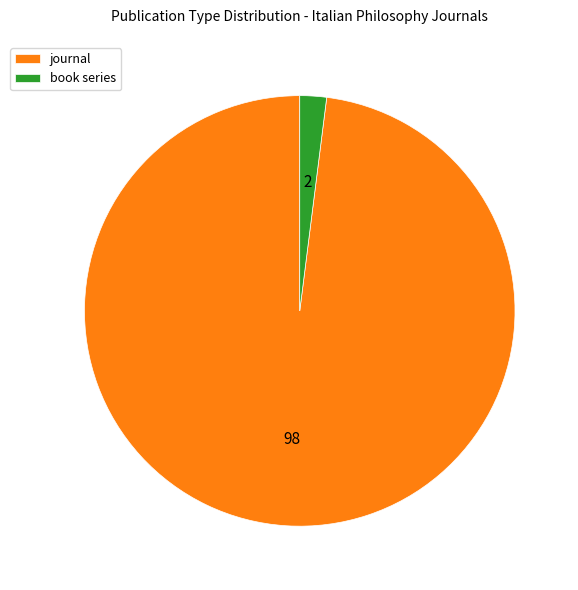

Is there a majority slice in this chart?

Yes